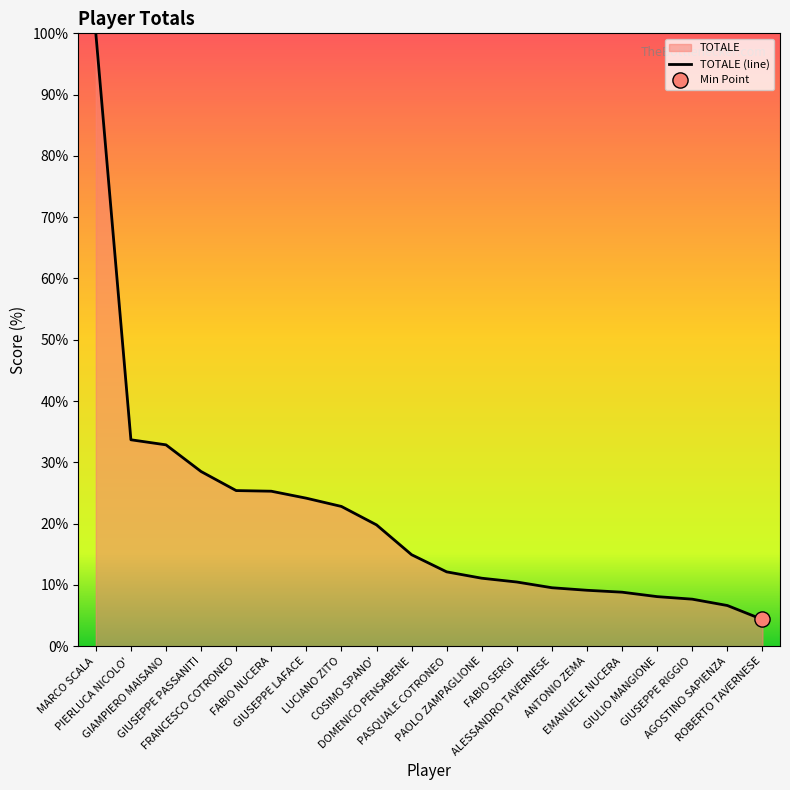

What is the change in value from GIUSEPPE LAFACE to LUCIANO ZITO?

-1.3